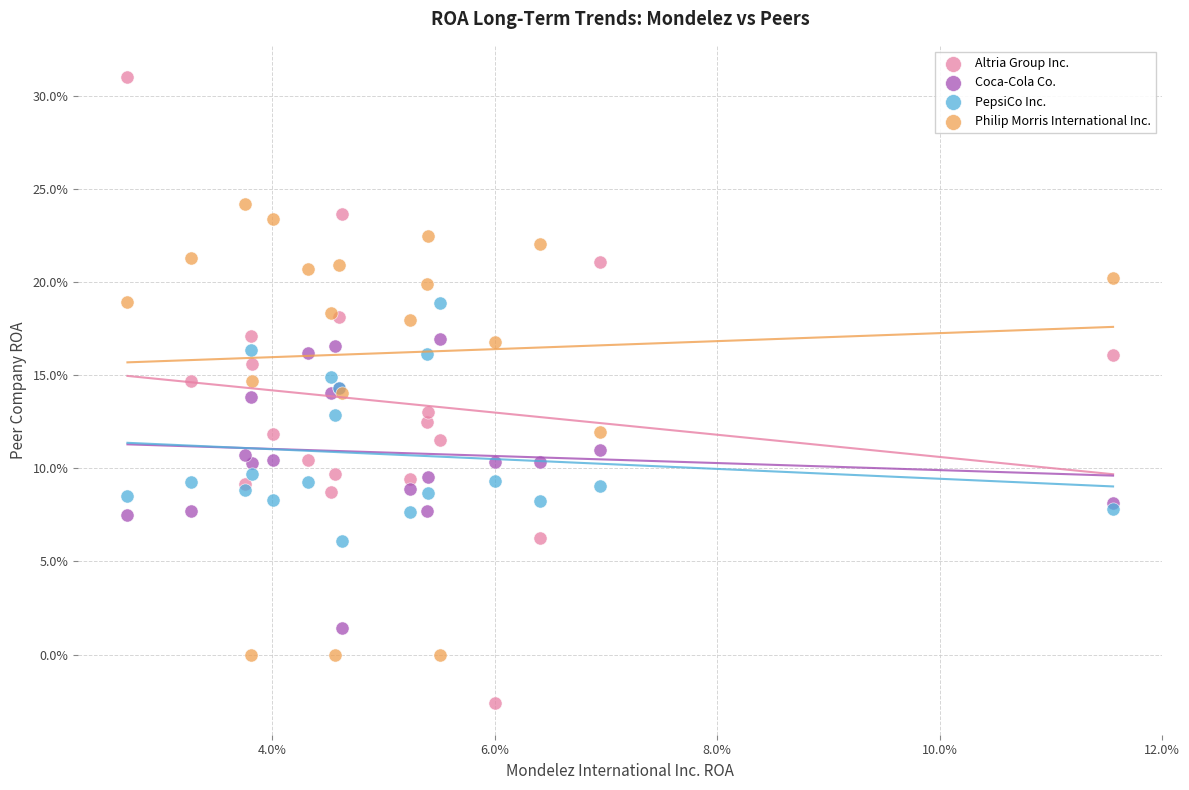

Which series contains the highest Y value?

Altria Group Inc.